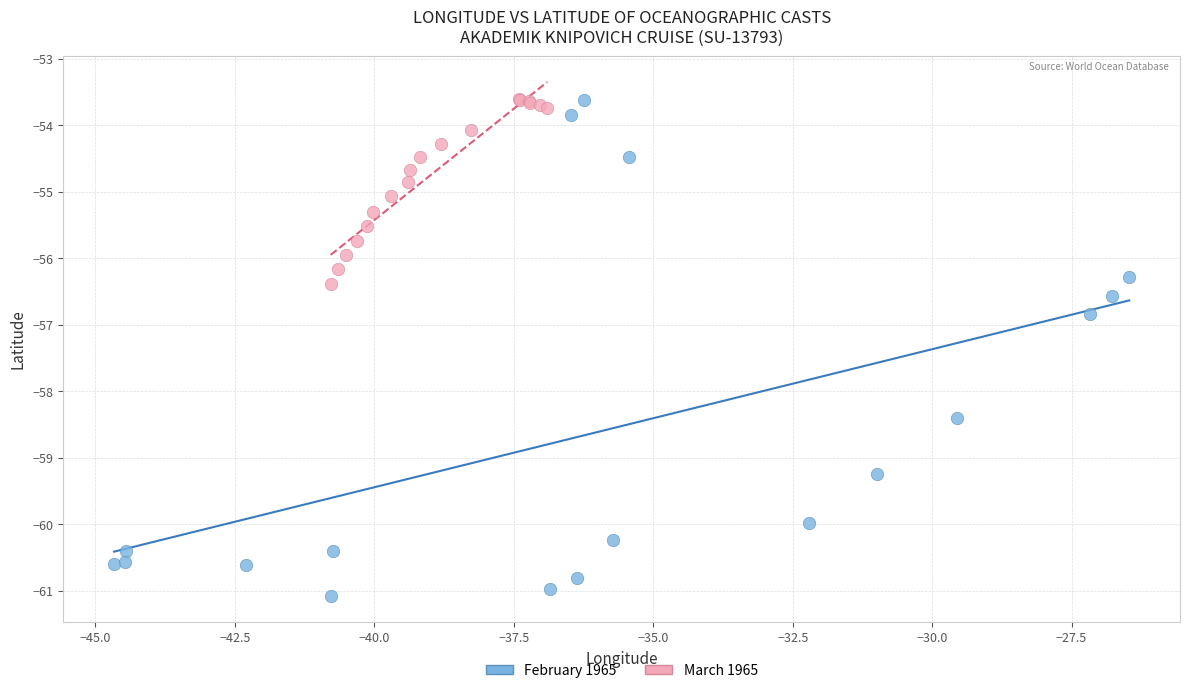

Which series has the largest Y range (max minus min)?

February 1965